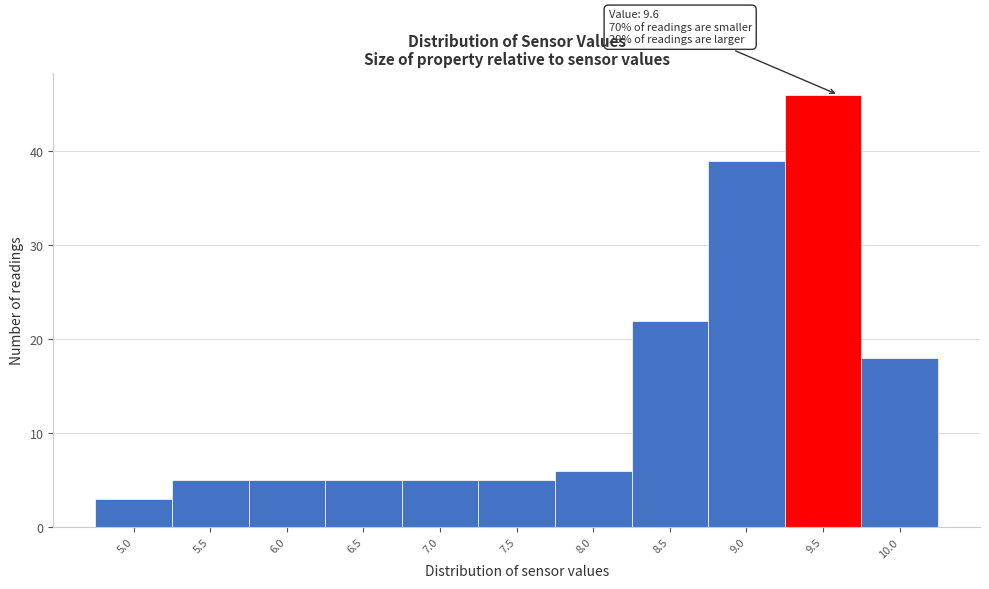

Which range on the x-axis has the tallest bar?

9.25 to 9.75